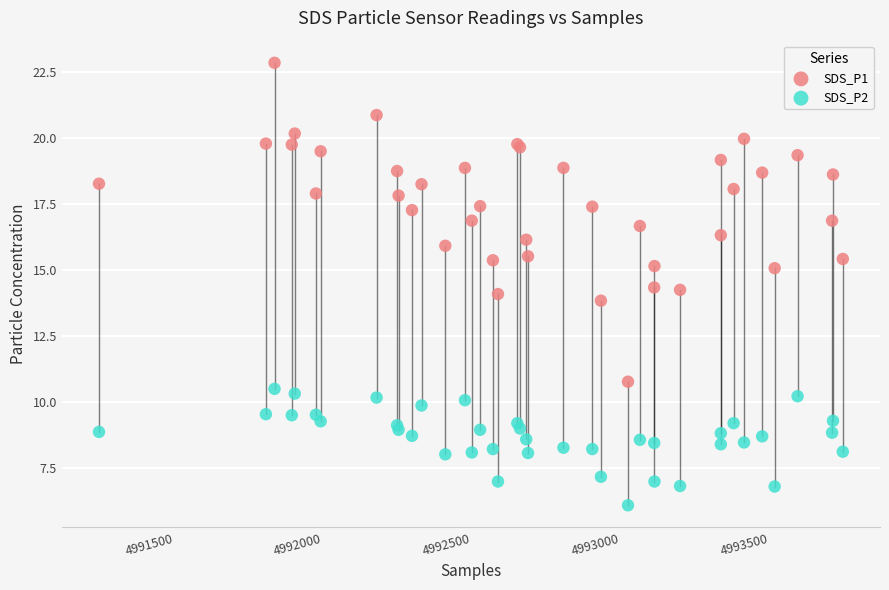

Which series contains the lowest Y value?

SDS_P2